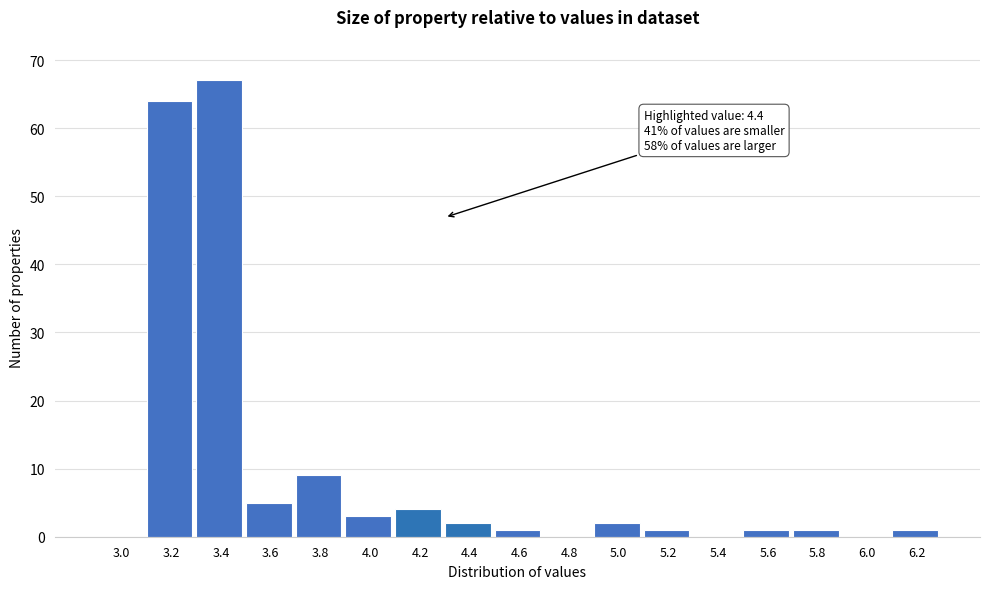

Reading right to left, extract all data points from this chart.

6.2=1	6.0=0	5.8=1	5.6=1	5.4=0	5.2=1	5.0=2	4.8=0	4.6=1	4.4=2	4.2=4	4.0=3	3.8=9	3.6=5	3.4=67	3.2=64	3.0=0